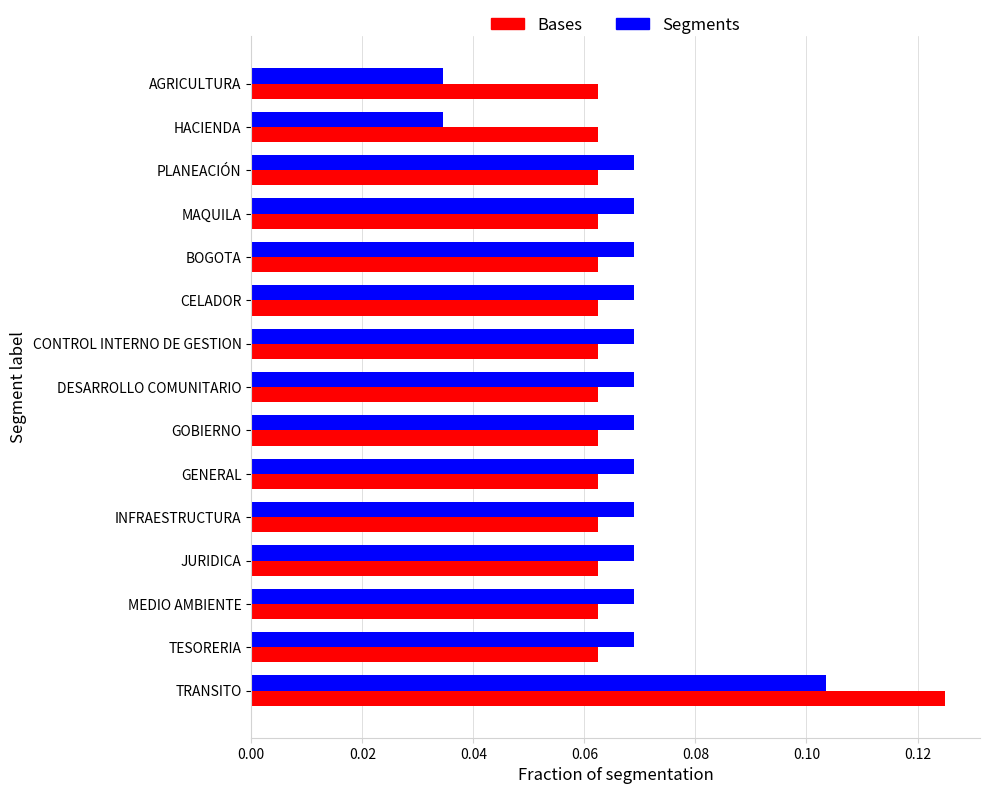

The value of Segments at AGRICULTURA is 0.1. True or false?

False